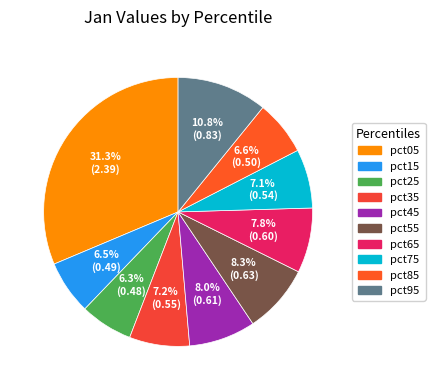

True or false: pct15 accounts for 6% of the total.

True